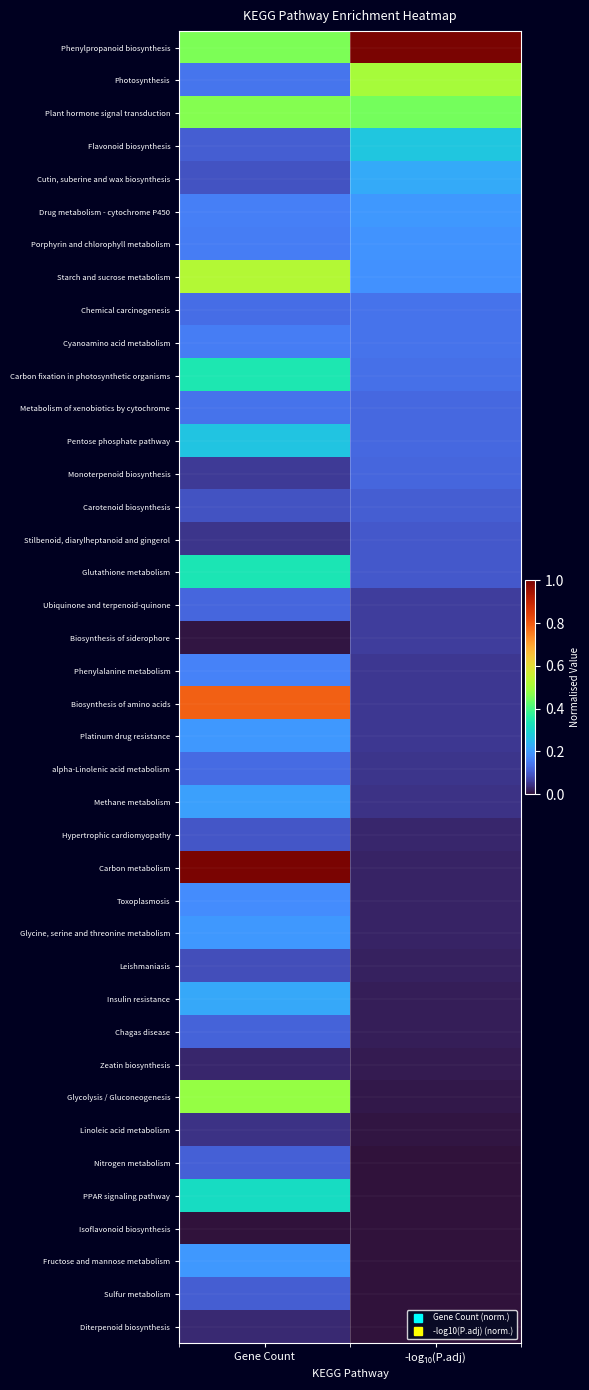

Which series has the largest total across all categories?

Phenylpropanoid biosynthesis